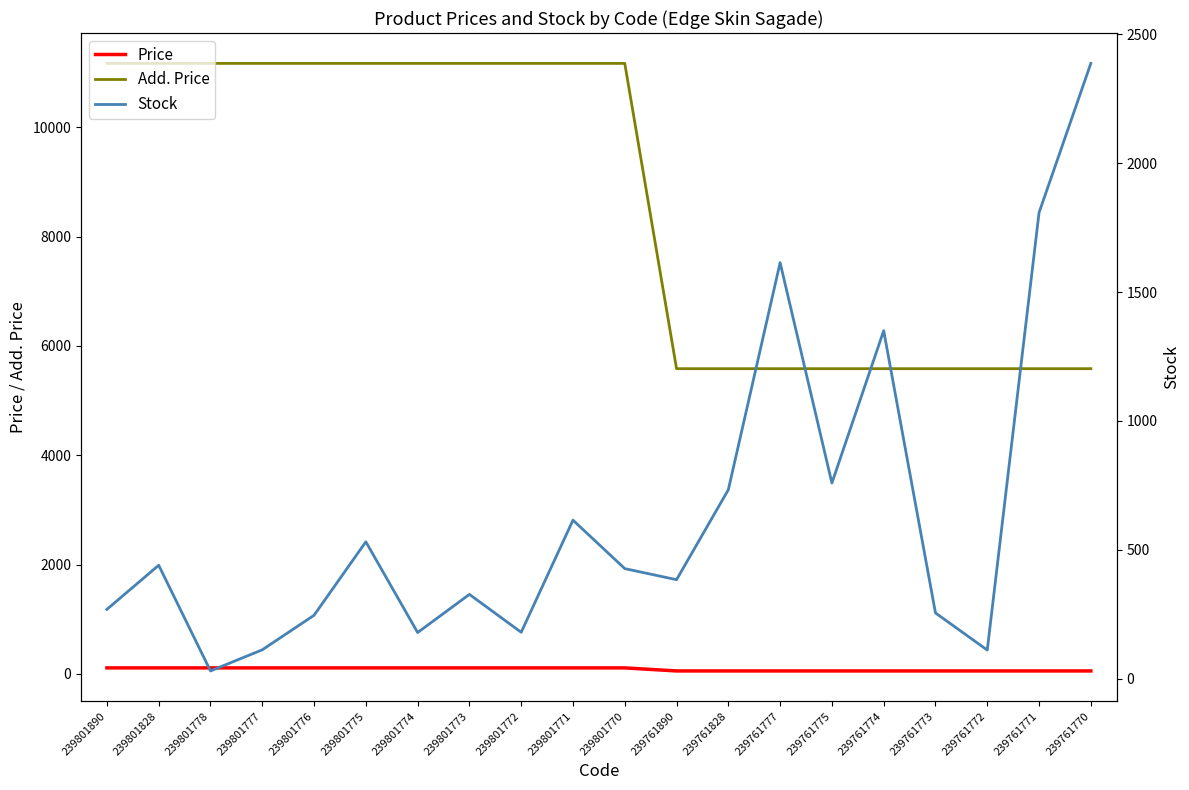

How many values in the Stock series exceed 427?

9